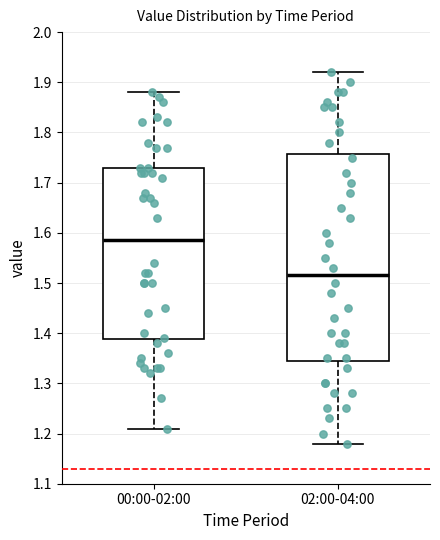

Reading left to right, transcribe this box plot: for each box, give where its median line is, the range the box spans, and where its two whiskers end, as read against the y-axis. The values are not printed on the chart, so give them approximately, as read against the axis.

00:00-02:00: median 1.59, box 1.39 to 1.73, whiskers 1.21 to 1.88
02:00-04:00: median 1.52, box 1.35 to 1.76, whiskers 1.18 to 1.92